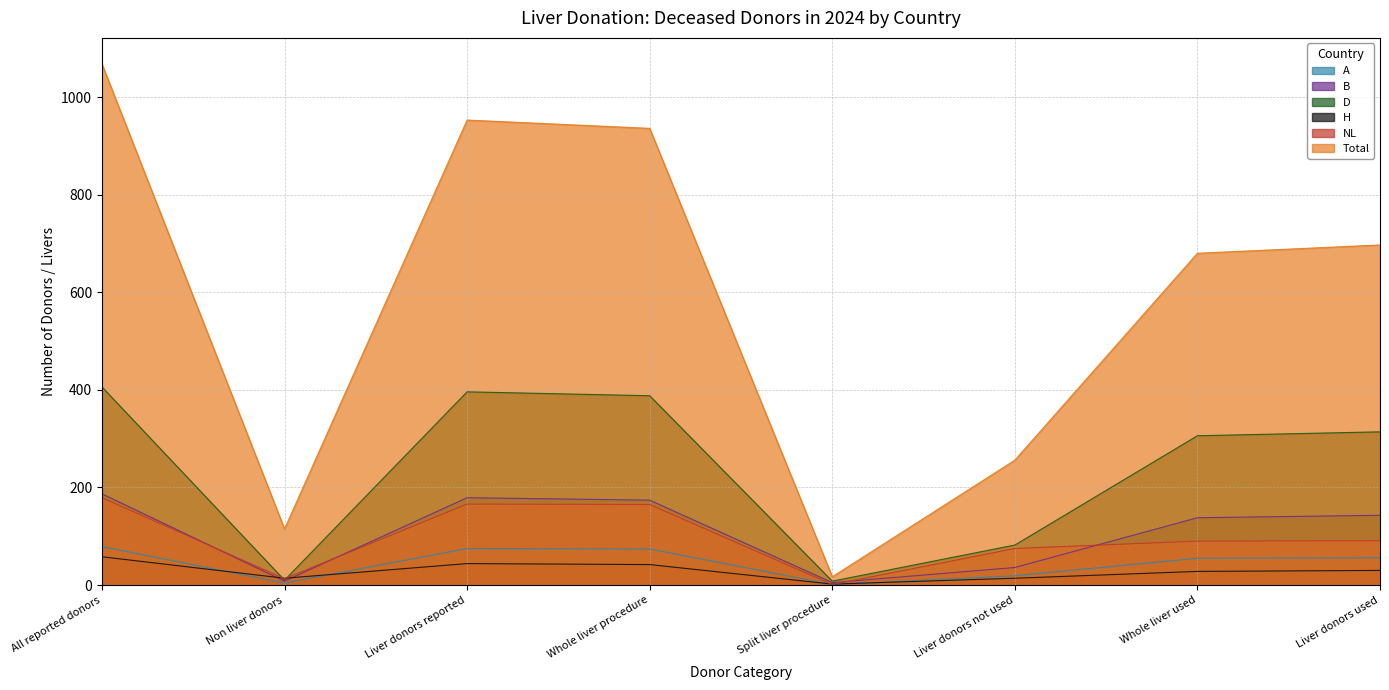

How many values in the A series are below 56?

4